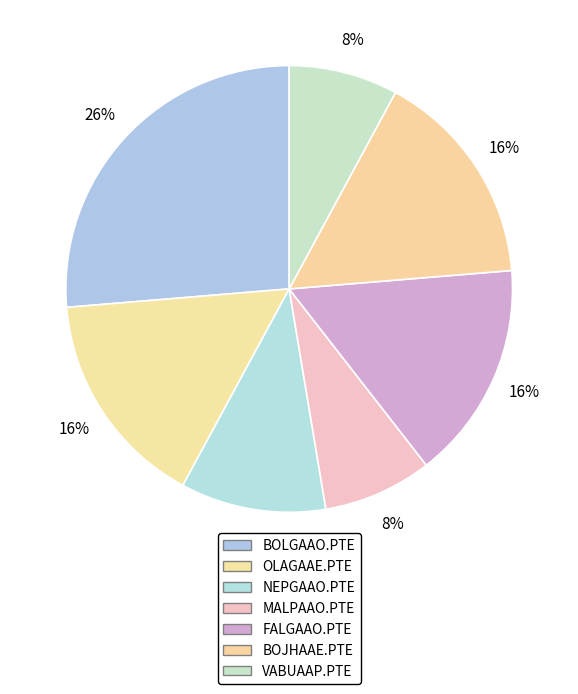

To the nearest percent, what is the difference between the OLAGAAE.PTE and NEPGAAO.PTE slice percentages?

5%